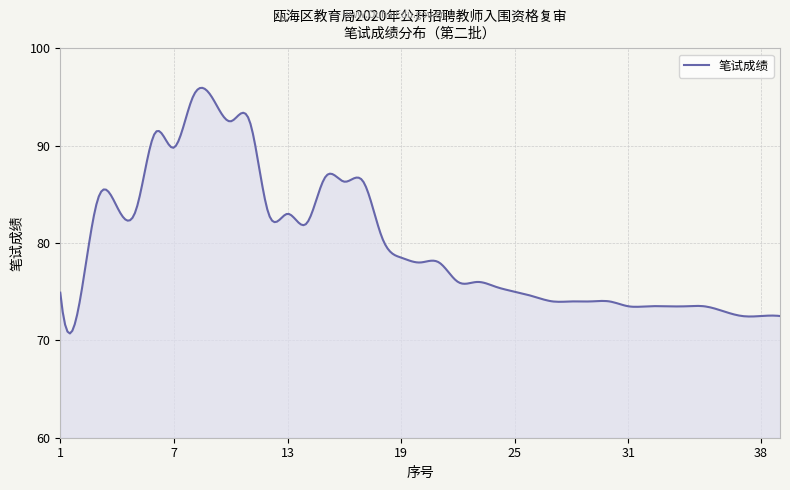

What is the maximum value shown in the chart?

95.9